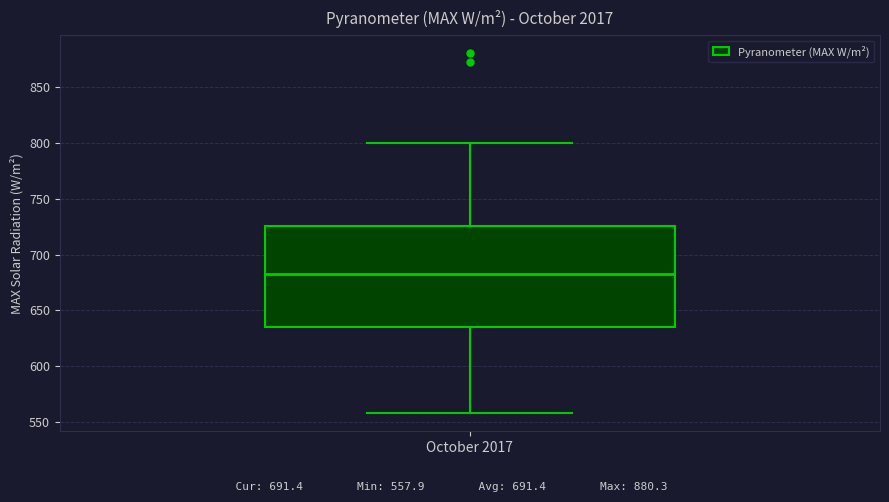

Transcribe this box plot: give where the median line is, the range the box spans, and where the two whiskers end, as read against the y-axis. The values are not printed on the chart, so give them approximately, as read against the axis.

median 685, box 635 to 725, whiskers 560 to 800